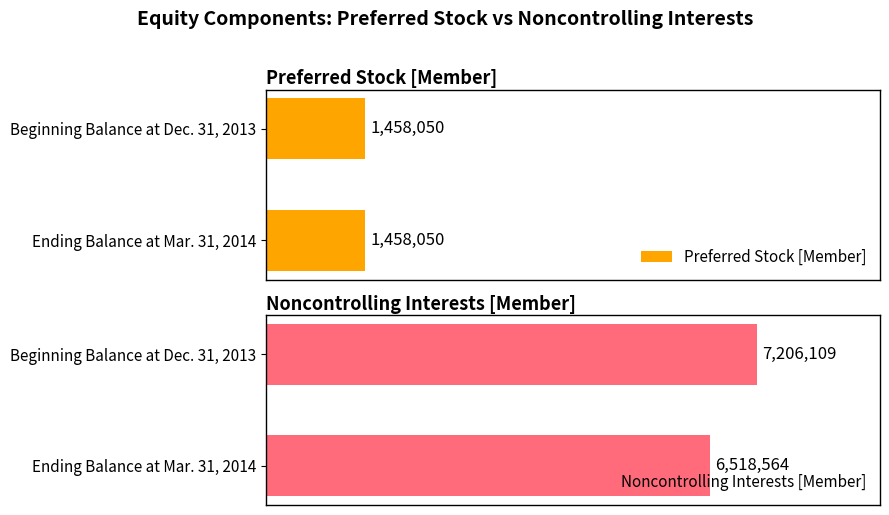

Rank the categories by Noncontrolling Interests [Member] value from highest to lowest.

Beginning Balance at Dec. 31, 2013, Ending Balance at Mar. 31, 2014